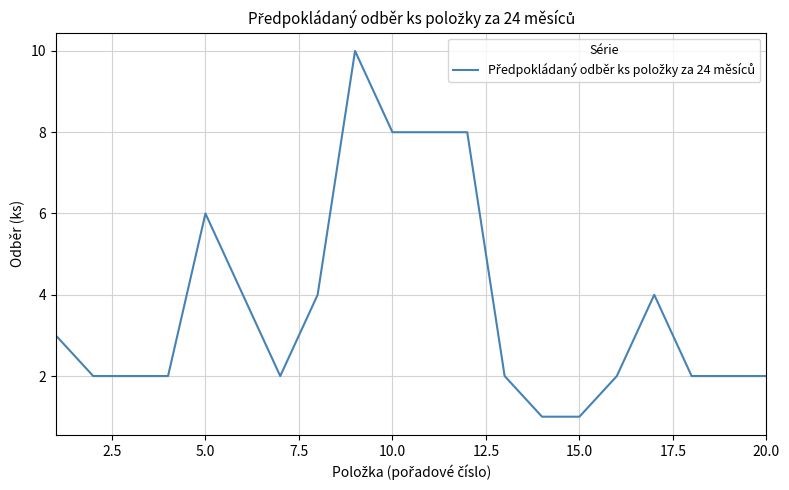

What is the maximum value shown in the chart?

10